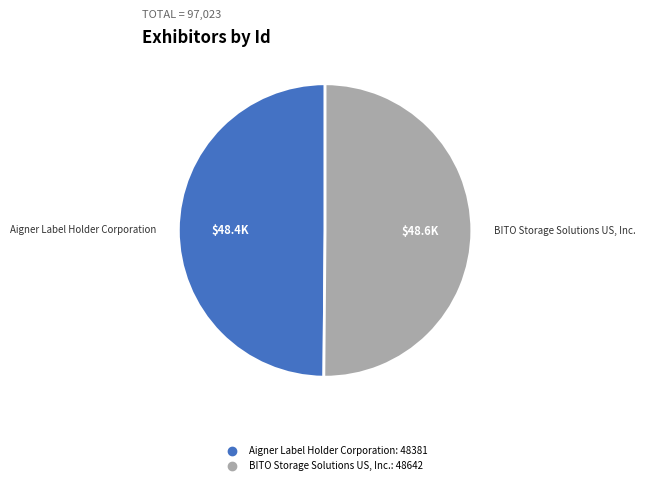

Combined, do BITO Storage Solutions US, Inc. and Aigner Label Holder Corporation account for over 50%?

Yes